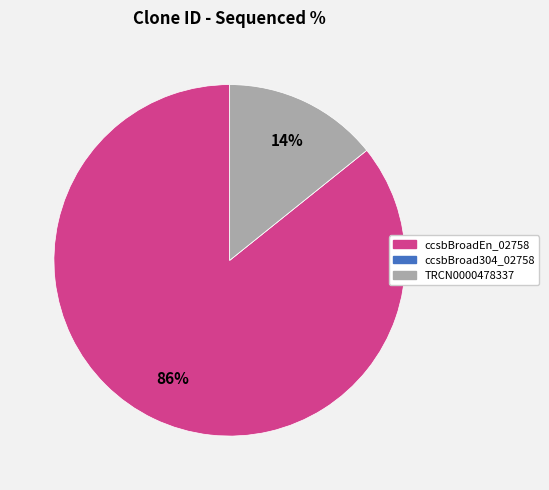

What percentage is the ccsbBroadEn_02758 slice, to the nearest percent?

86%